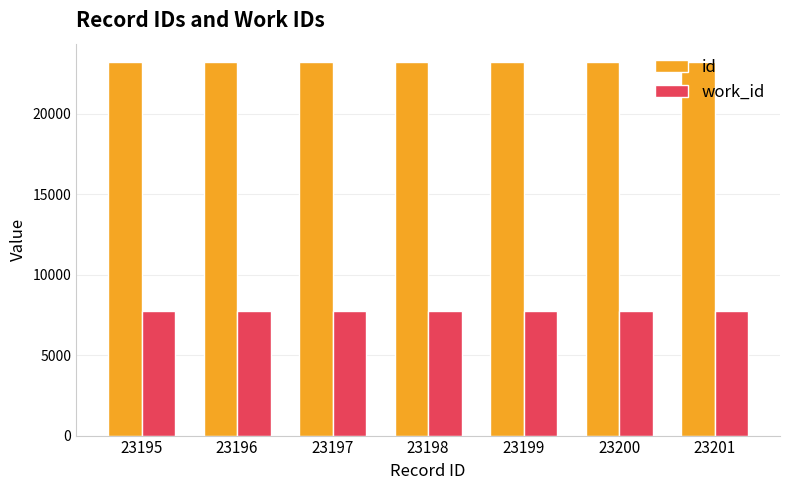

Is it true that id equals 23199 at 23199?

True